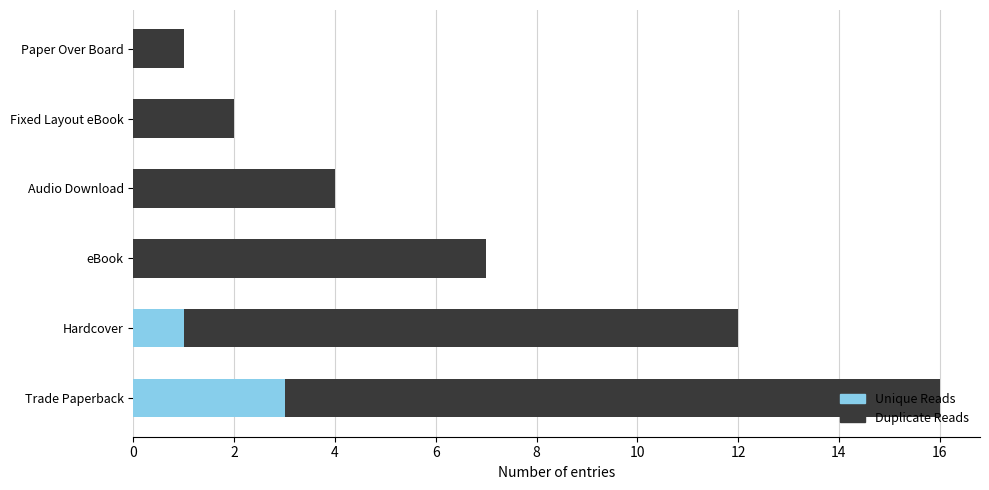

The Unique Reads series shows 3 at Trade Paperback. True or false?

True